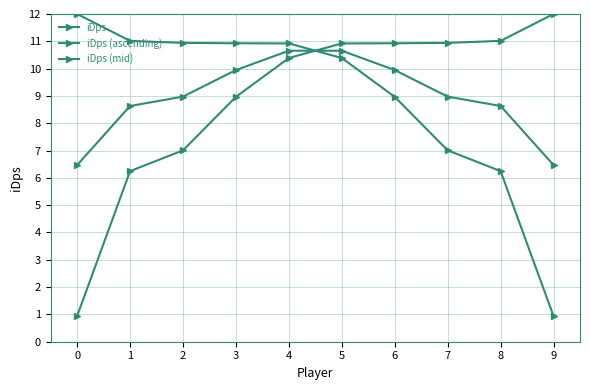

Does the chart have visible grid lines?

Yes